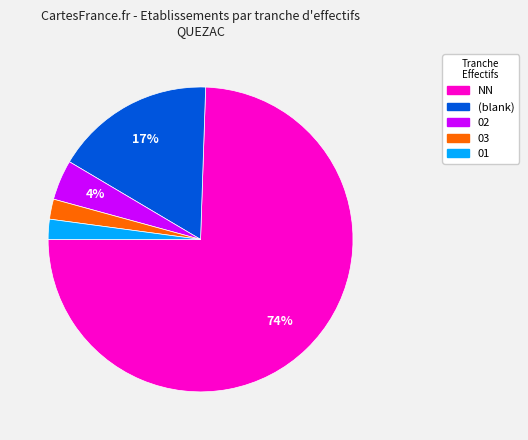

Is there any slice that represents more than half of the pie?

Yes